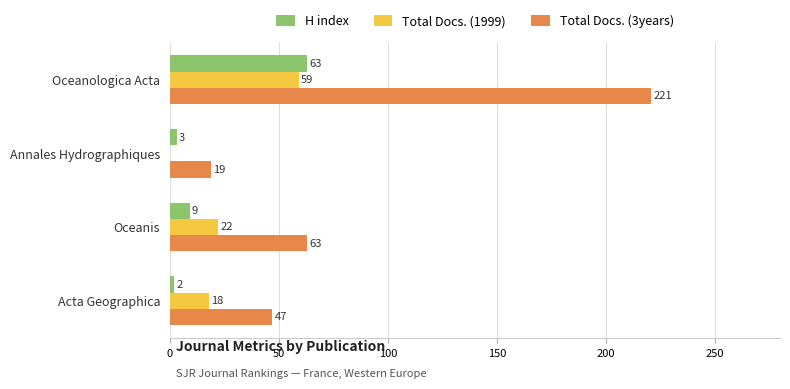

Between Oceanologica Acta and Acta Geographica, which series saw the biggest shift?

Total Docs. (3years)